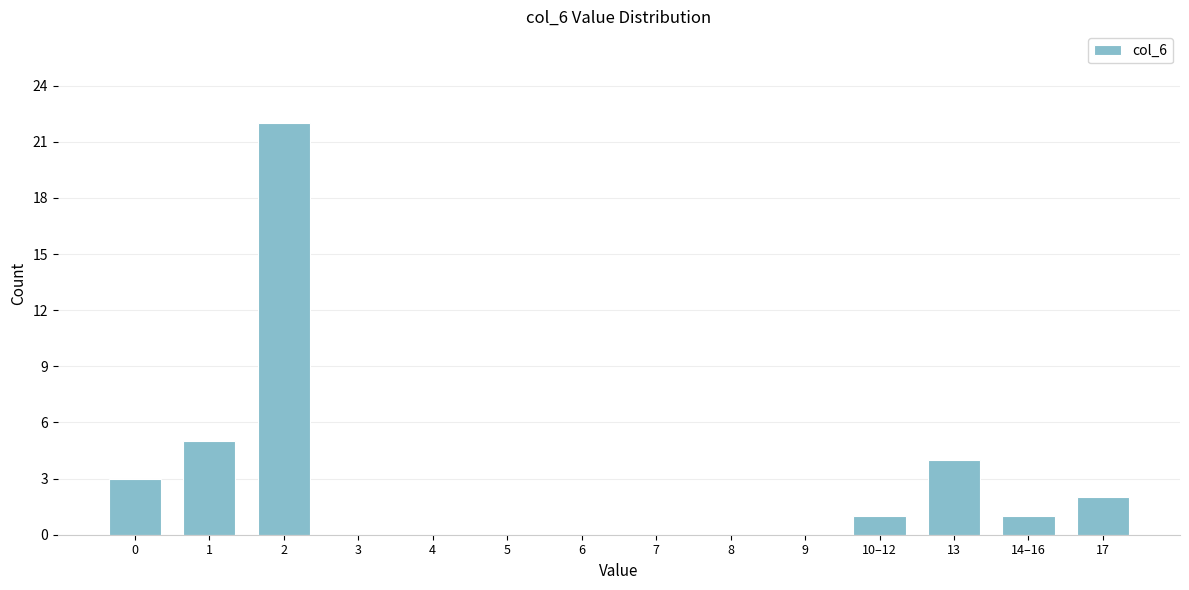

Reading left to right, transcribe all the data shown in this chart.

0=3	1=5	2=22	3=0	4=0	5=0	6=0	7=0	8=0	9=0	10–12=1	13=4	14–16=1	17=2